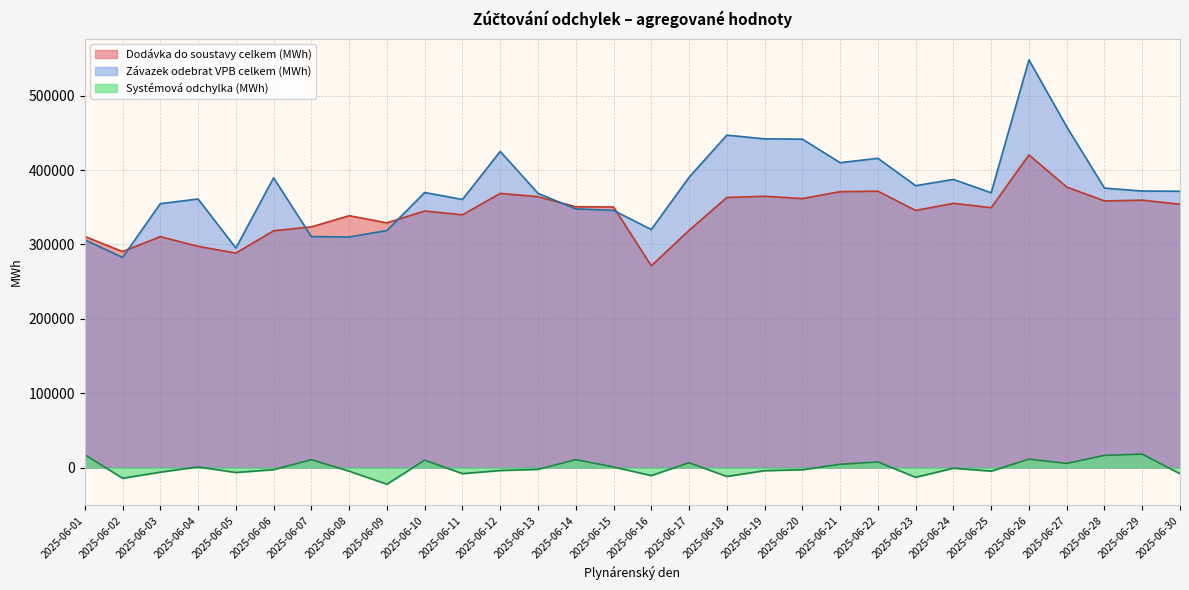

What is the difference between the maximum and minimum values in the Dodávka do soustavy celkem (MWh) series?

149140.5